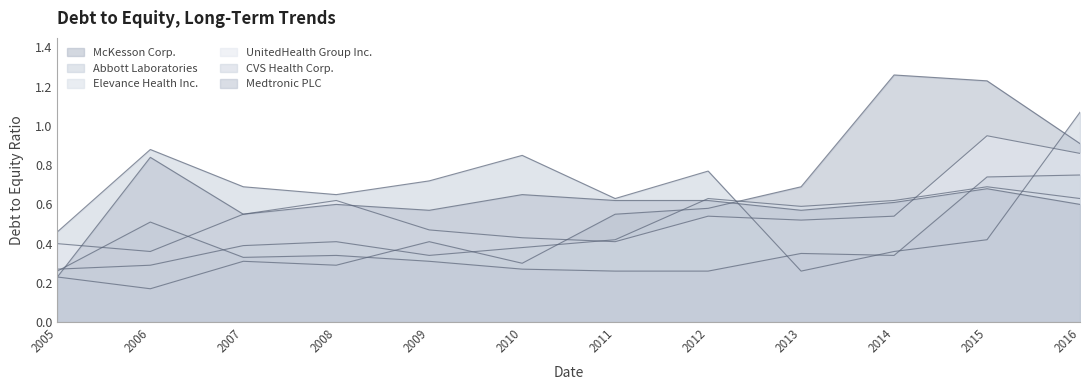

How many lines are shown in the chart?

6